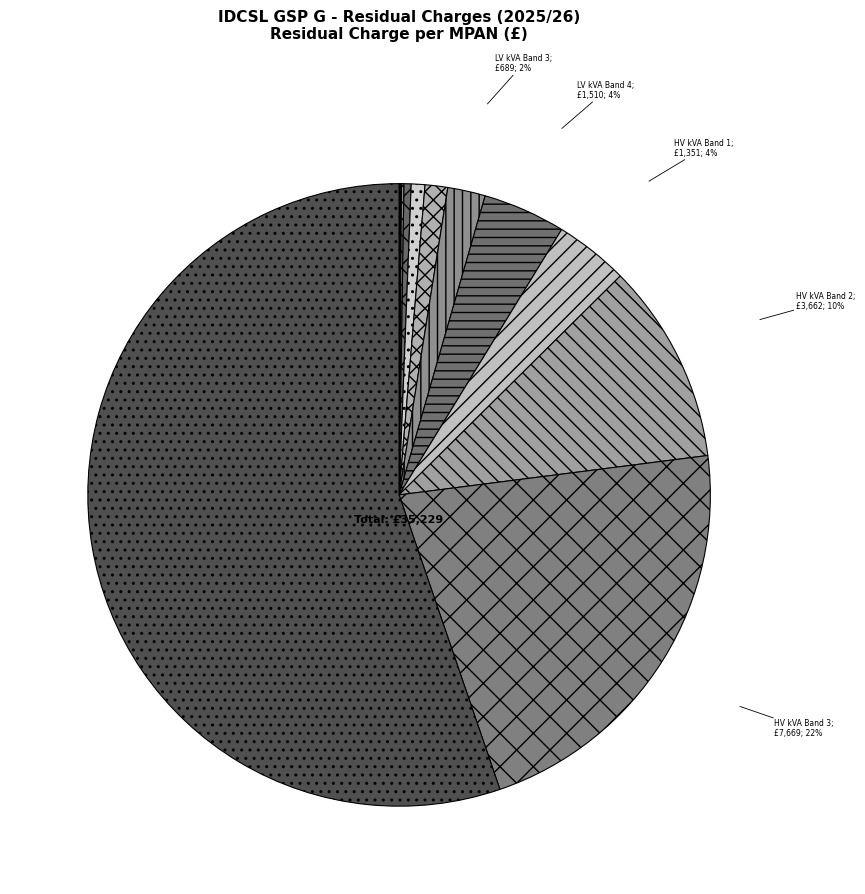

What is the majority slice?

HV kVA Band 4